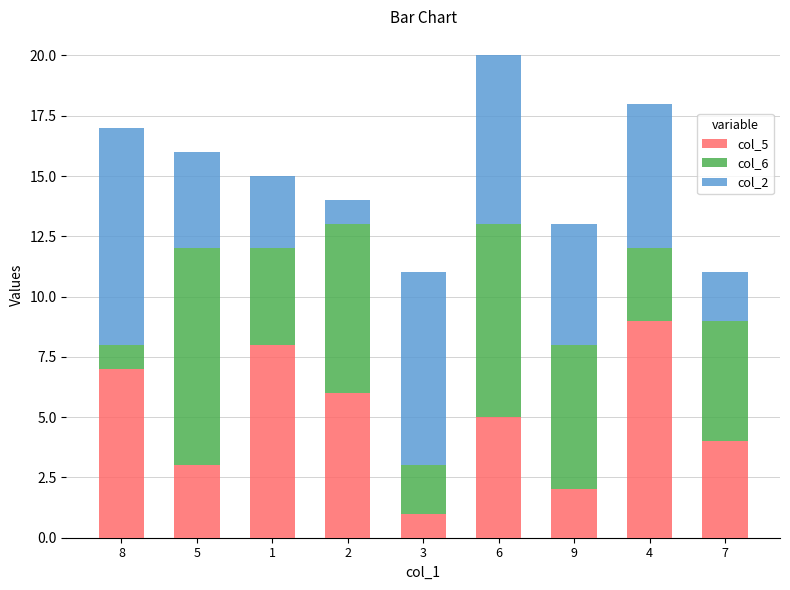

What is the value of the col_5 bar at the 5th from the left?

1